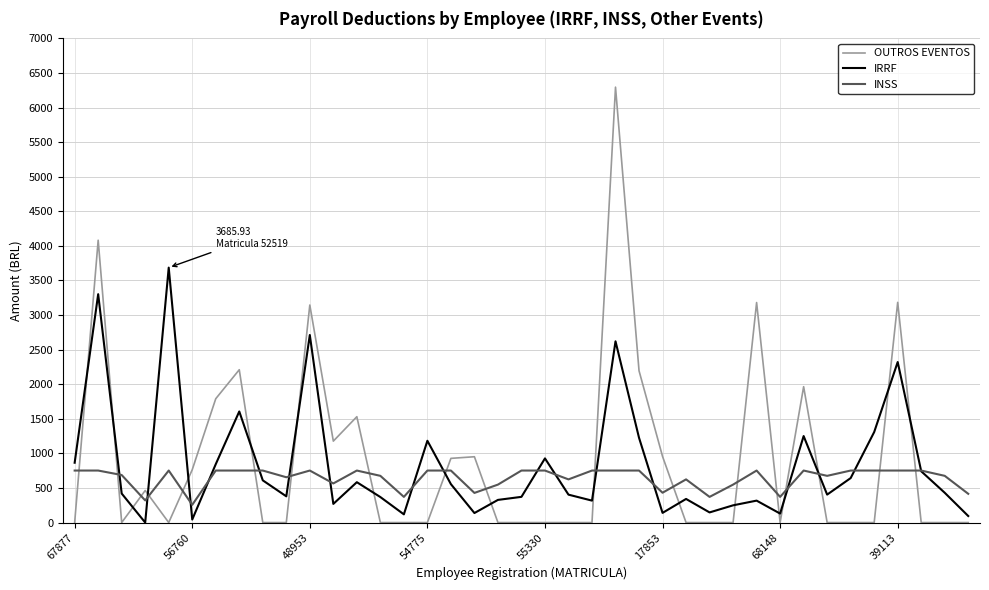

What is the greatest value displayed?

6295.3